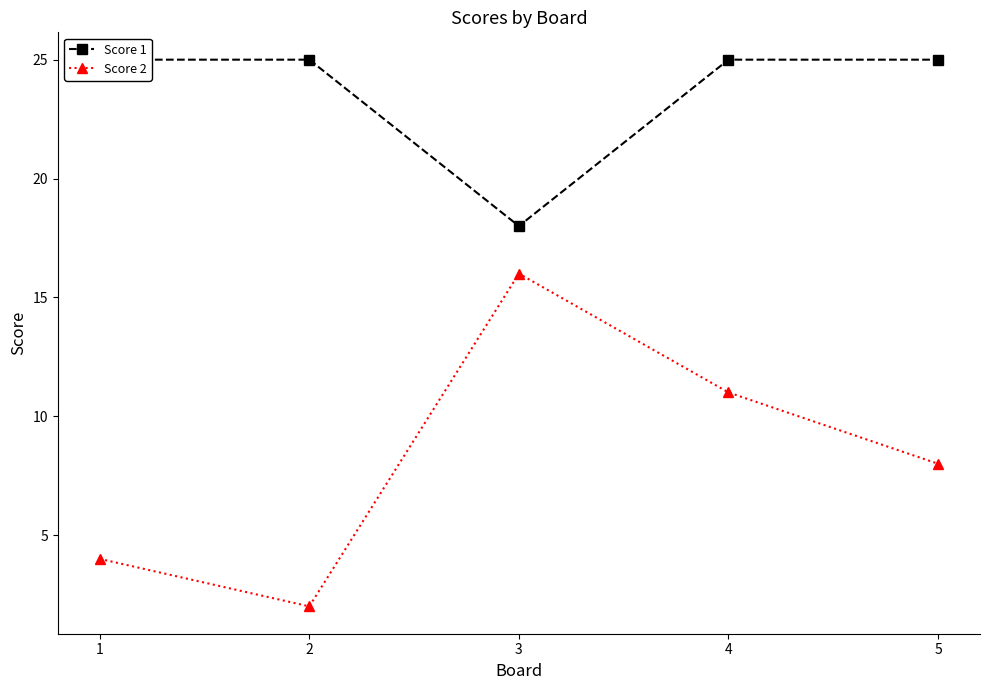

How many Score 2 values are between 4 and 11?

3